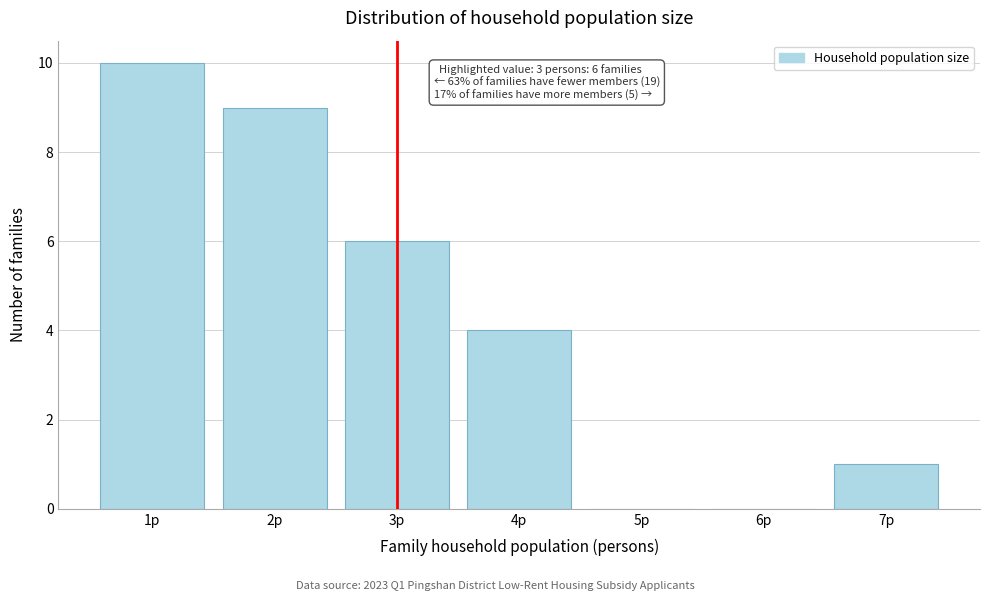

Reading right to left, transcribe all the data shown in this chart.

7p=1	6p=0	5p=0	4p=4	3p=6	2p=9	1p=10